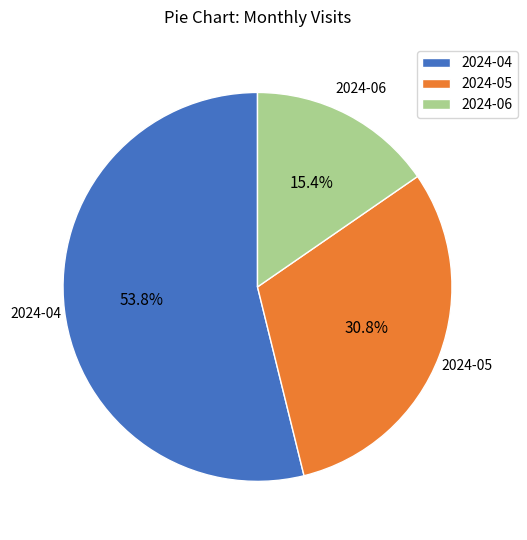

Which category has the biggest portion of the pie?

2024-04